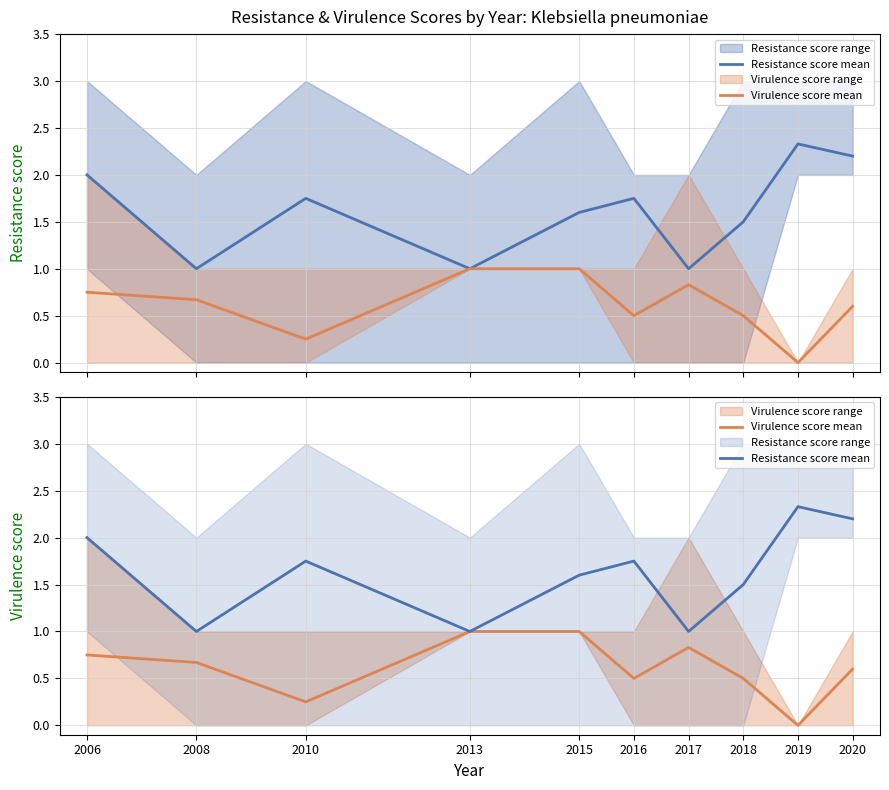

True or false: Virulence score mean and Resistance score mean intersect in this chart.

False